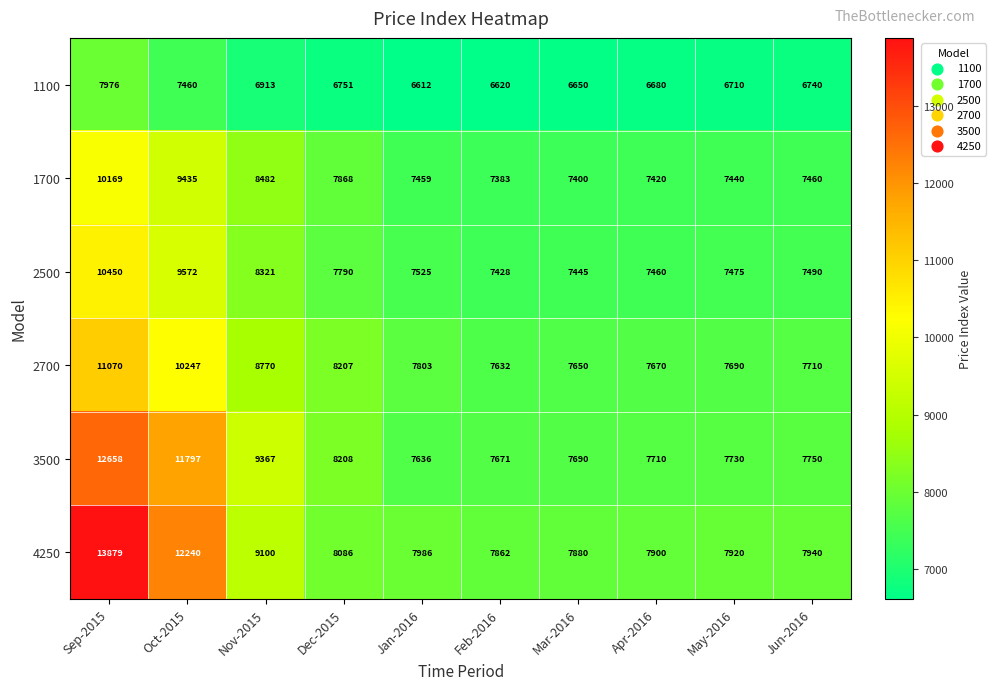

Which category has the highest value in the 4250 series?

Sep-2015